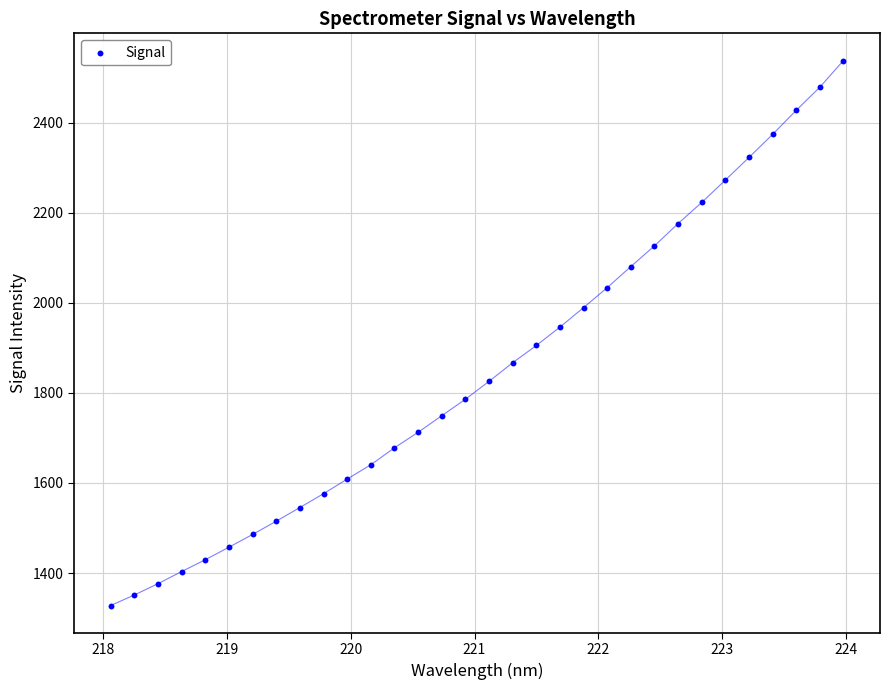

What is the range of X values (max minus min)?

5.9